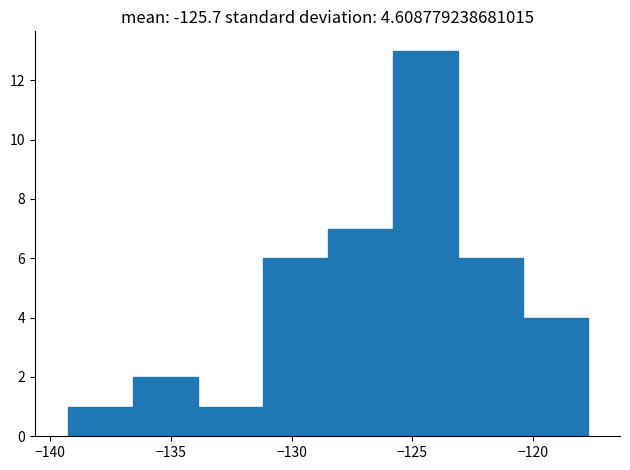

Reading left to right, transcribe this chart: for each bar, give the range it covers on the x-axis and its height. Neither the bar edges nor the heights are printed on the chart, so give them approximately, as read against the axes.

-139.5 to -136.5: 1
-136.5 to -134.0: 2
-134.0 to -131.0: 1
-131.0 to -128.5: 6
-128.5 to -126.0: 7
-126.0 to -123.0: 13
-123.0 to -120.5: 6
-120.5 to -117.5: 4